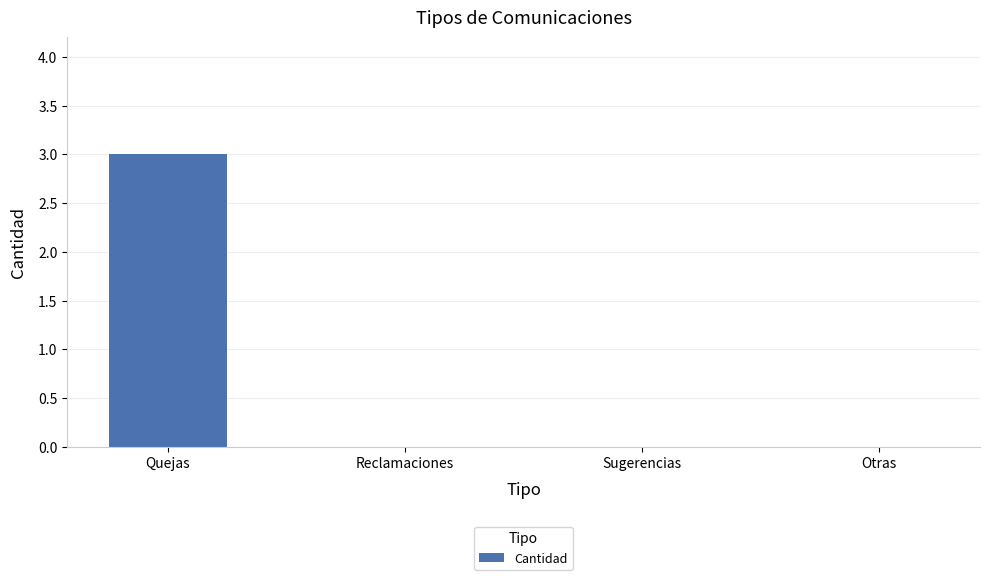

The chart shows a value of 2 at Sugerencias. True or false?

False